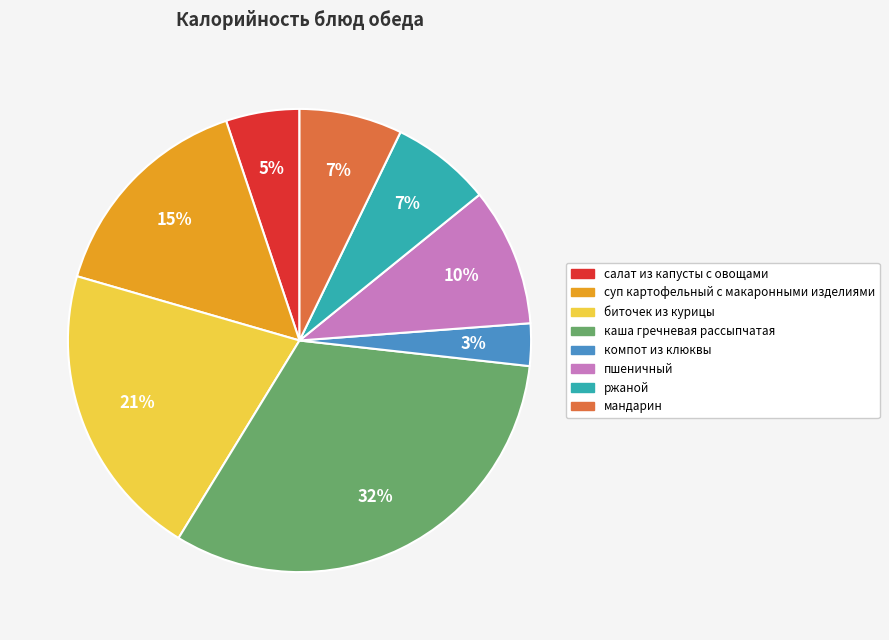

Does ржаной account for over 50% of the chart?

No